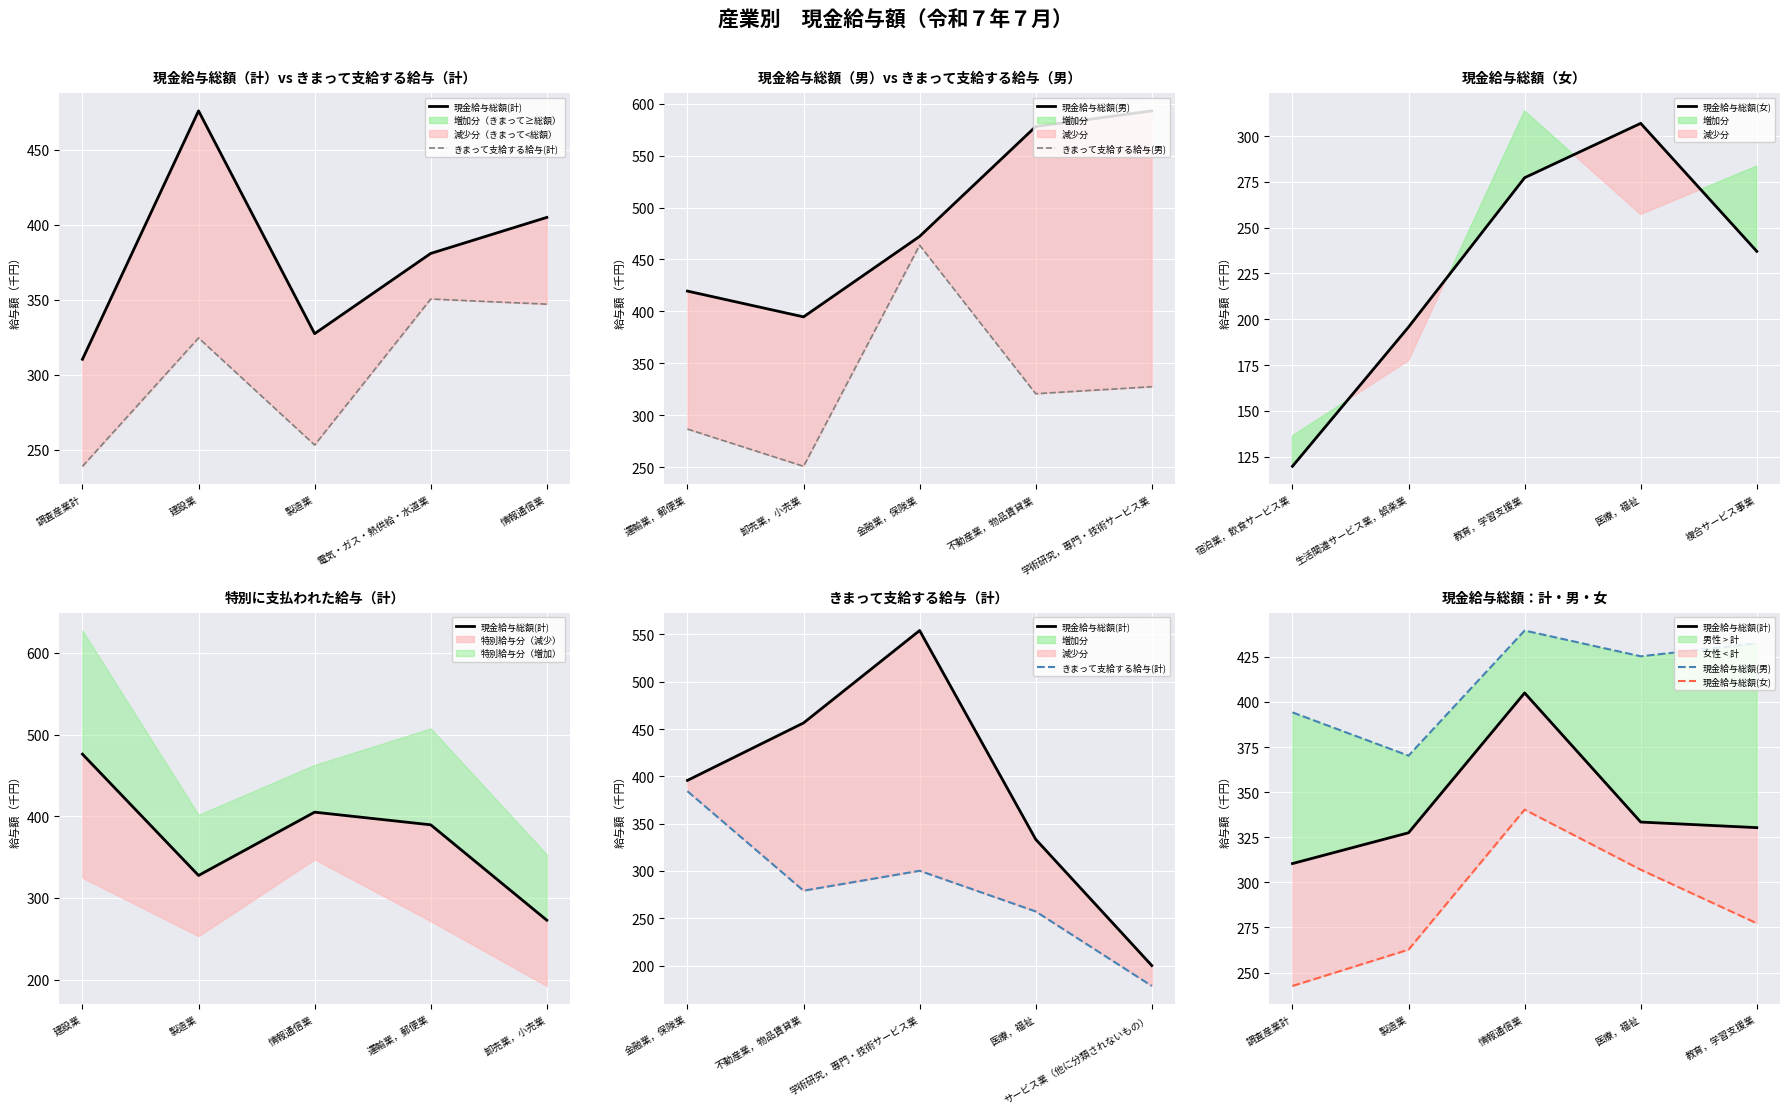

How many data points in 現金給与総額(男) are above 425?

3